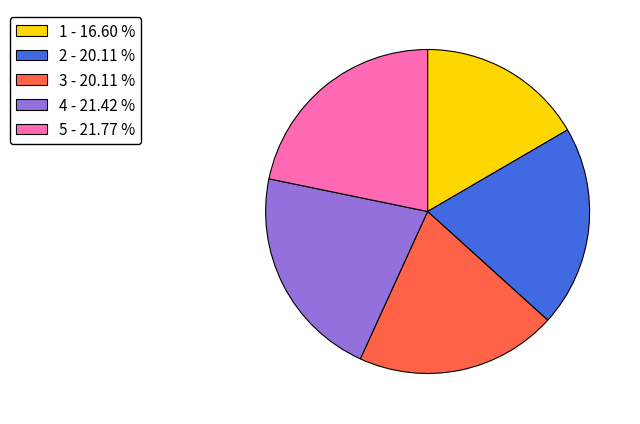

Combined, do 5 - 21.77 % and 3 - 20.11 % account for over 50%?

No